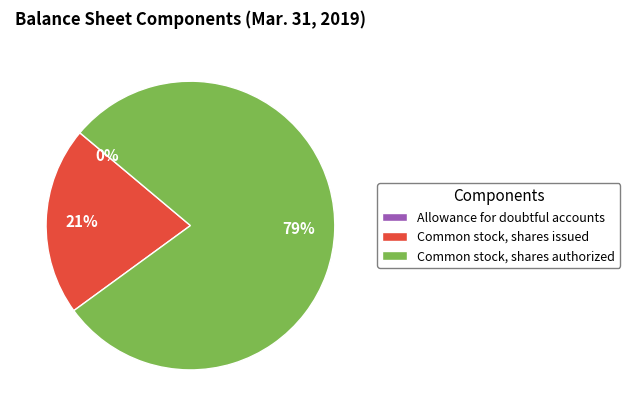

What is the majority slice?

Common stock, shares authorized